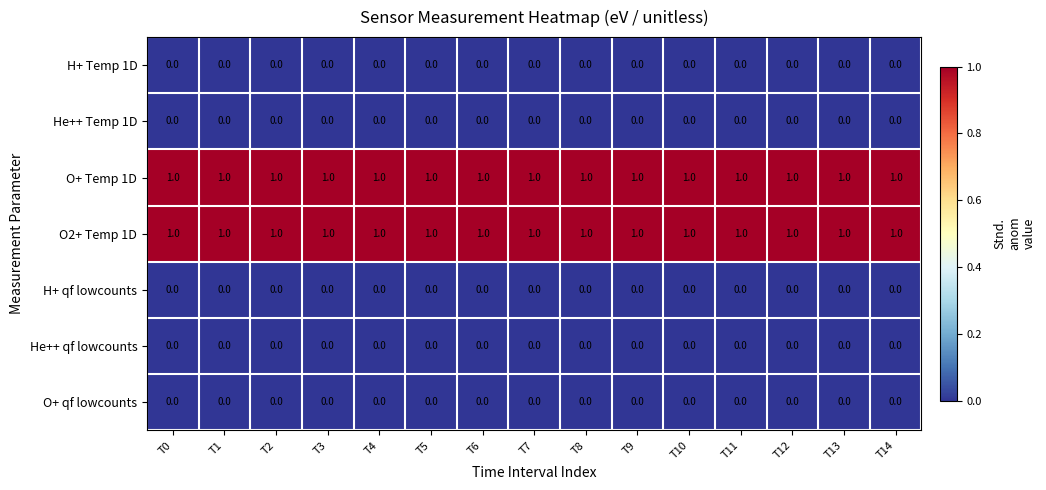

Is the value of O+ qf lowcounts at T12 greater than the value of O2+ Temp 1D at T11?

No